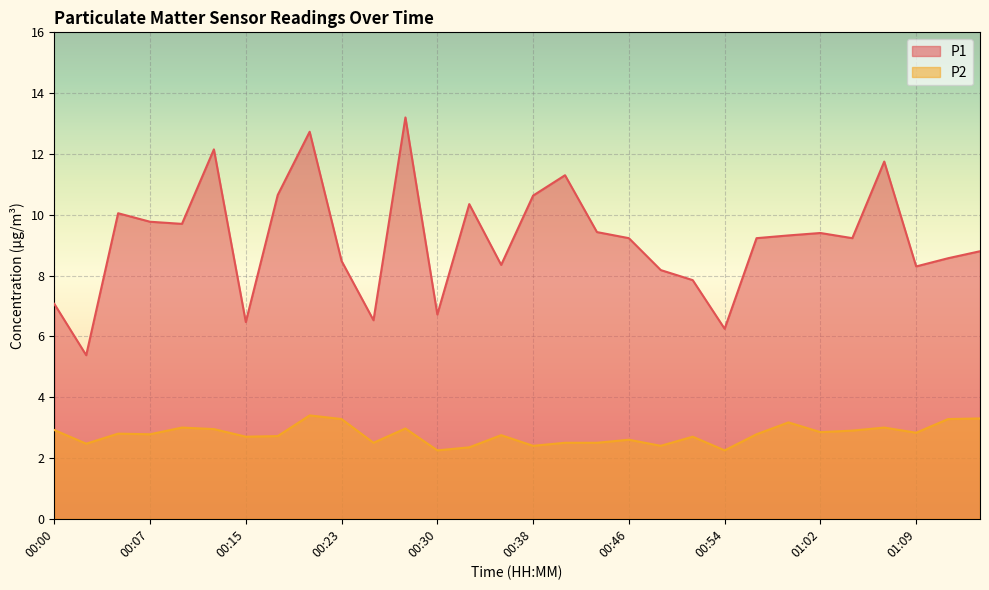

True or false: P2 and P1 intersect in this chart.

False